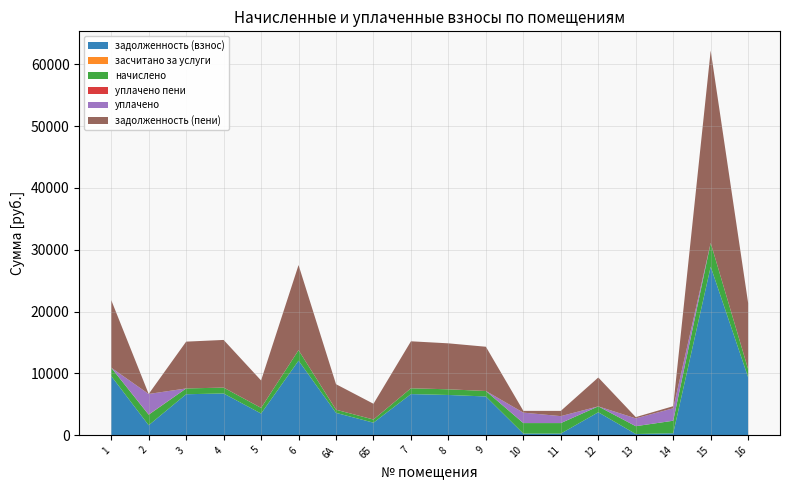

Reading left to right, extract all data points from this chart.

задолженность (взнос): 1=9575.6	2=1620.0	3=6633.0	4=6753.6	5=3510.8	6=12060.0	6А=3618.0	6Б=2034.0	7=6657.1	8=6512.4	9=6271.2	10=270.0	11=269.6	12=3716.4	13=201.1	14=322.6	15=27255.6	16=9358.6
засчитано за услуги: 1=0.0	2=0.0	3=0.0	4=0.0	5=0.0	6=0.0	6А=0.0	6Б=0.0	7=0.0	8=0.0	9=0.0	10=0.0	11=0.0	12=0.0	13=0.0	14=0.0	15=0.0	16=0.0
начислено: 1=1350.6	2=1701.0	3=935.6	4=952.6	5=918.5	6=1701.0	6А=510.3	6Б=510.3	7=938.9	8=918.5	9=884.5	10=1701.0	11=1701.0	12=952.6	13=1265.5	14=2027.6	15=3844.3	16=1320.0
уплачено пени: 1=0.0	2=34.0	3=0.0	4=0.0	5=0.0	6=0.0	6А=0.0	6Б=0.0	7=0.0	8=0.0	9=0.0	10=0.0	11=0.6	12=0.0	13=0.0	14=0.0	15=0.0	16=0.0
уплачено: 1=0.0	2=3321.0	3=0.0	4=0.0	5=0.0	6=0.0	6А=0.0	6Б=0.0	7=0.0	8=0.0	9=0.0	10=1688.0	11=1120.4	12=0.0	13=1262.0	14=2012.0	15=0.0	16=0.0
задолженность (пени): 1=10926.2	2=0.0	3=7568.6	4=7706.2	5=4429.3	6=13761.0	6А=4128.3	6Б=2544.3	7=7596.1	8=7430.9	9=7155.7	10=283.0	11=850.2	12=4669.0	13=204.6	14=338.1	15=31099.9	16=10678.6